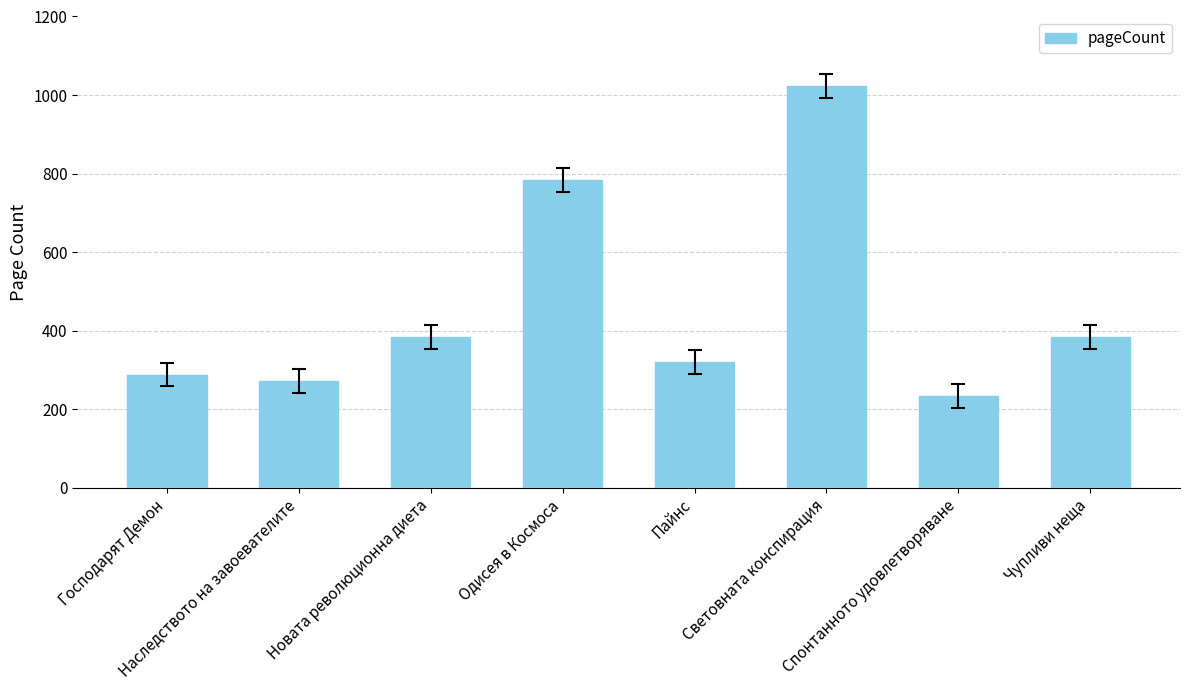

What is the value of the 8th bar from the left?

384